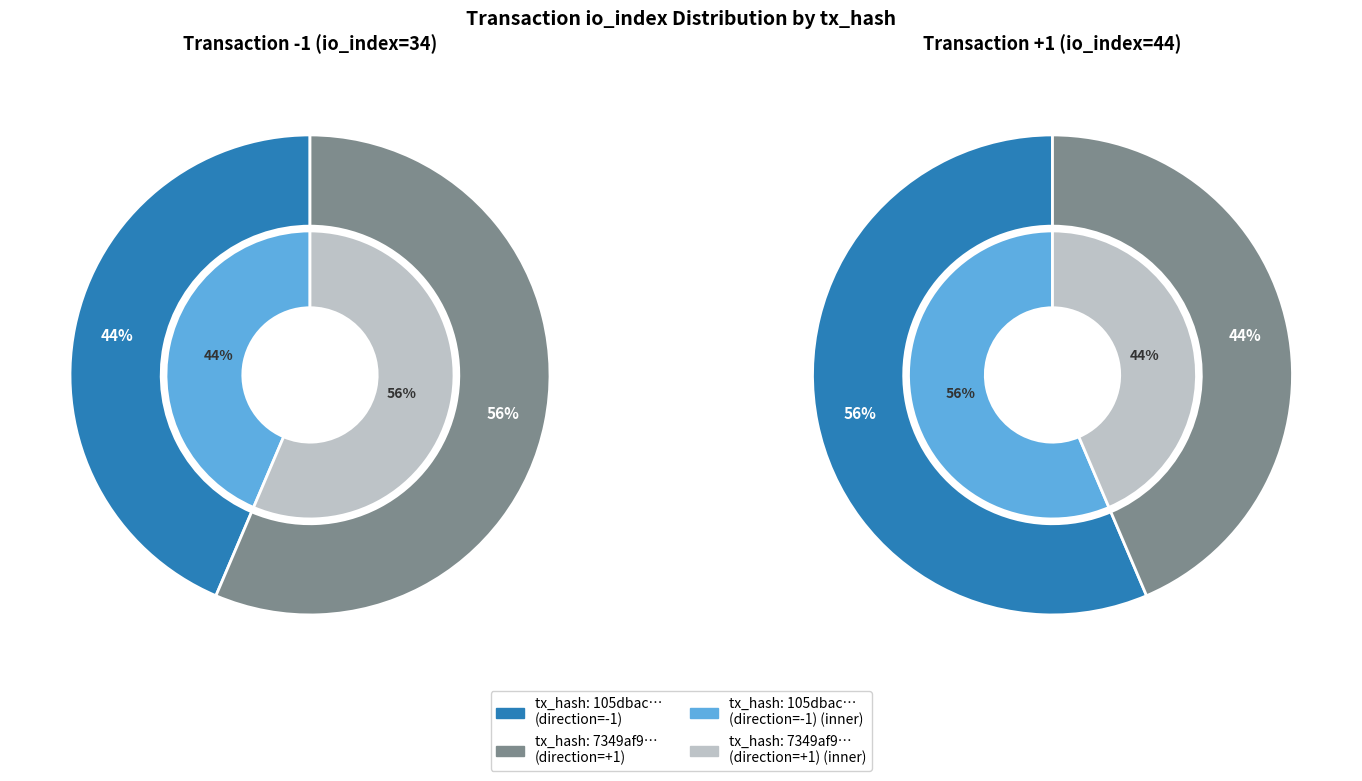

To the nearest percent, what is the average slice percentage?

50%